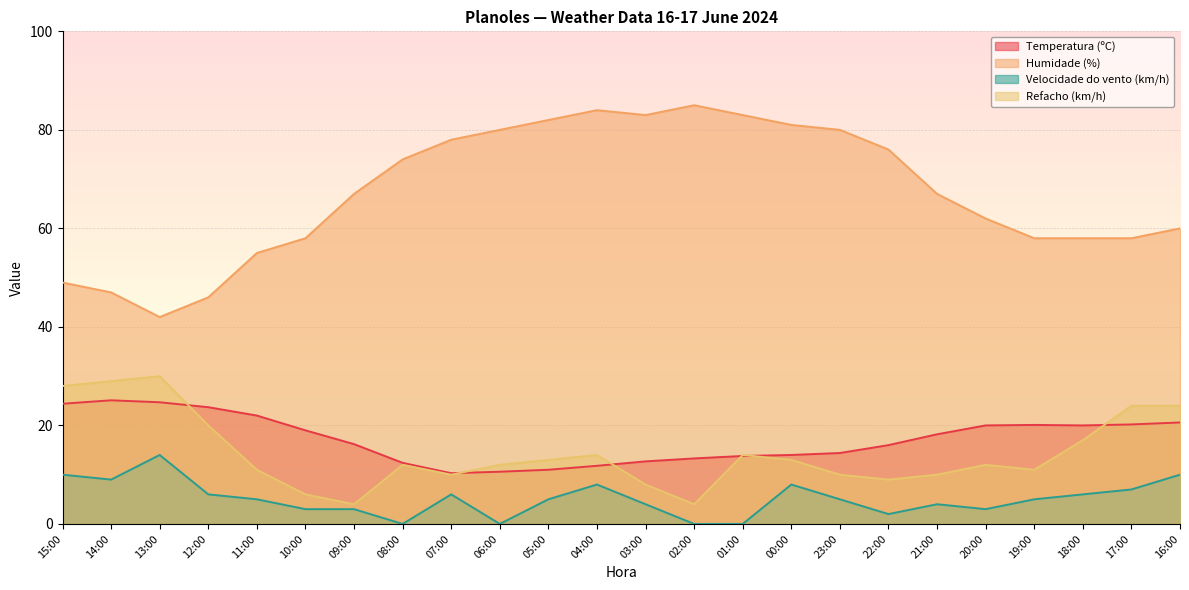

True or false: Velocidade do vento (km/h) has more than 1 points higher than both neighbors.

True